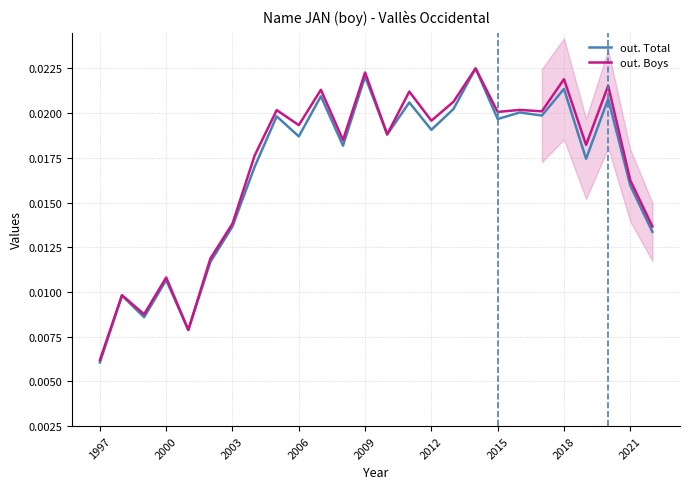

How many data points does each series have?

26